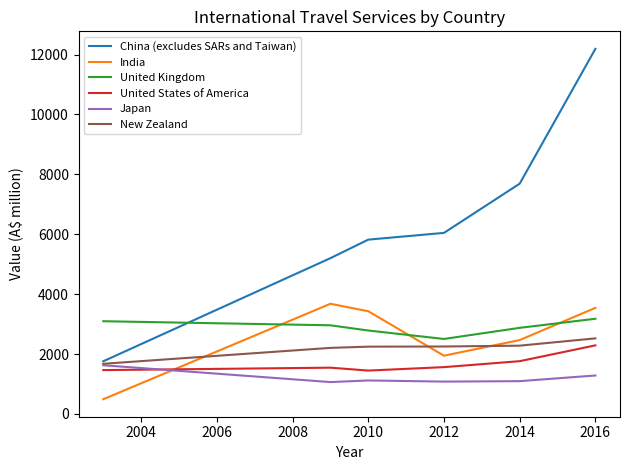

Which series has the widest spread of values?

China (excludes SARs and Taiwan)